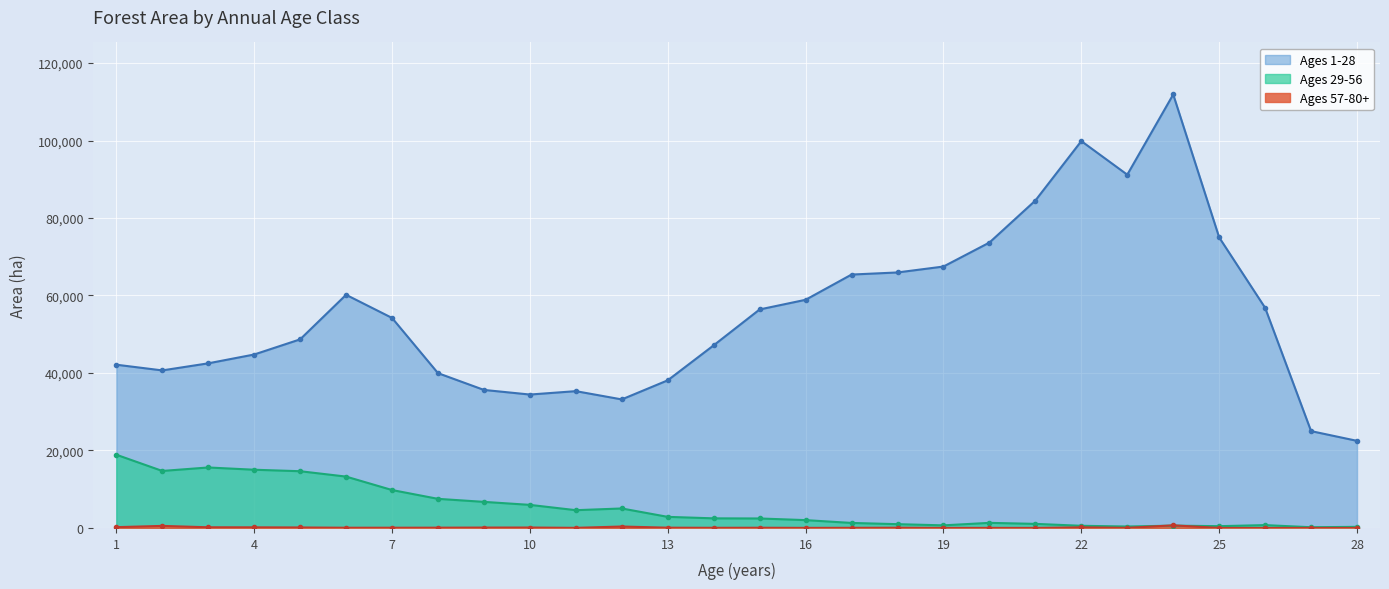

How many values in Ages 57-80+ are above zero?

24